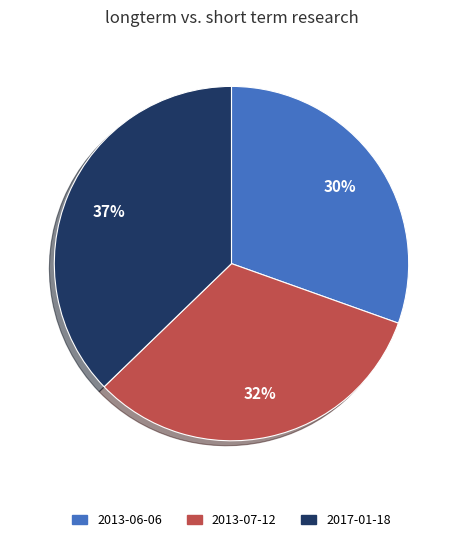

Rank the categories by value from highest to lowest.

2017-01-18, 2013-07-12, 2013-06-06